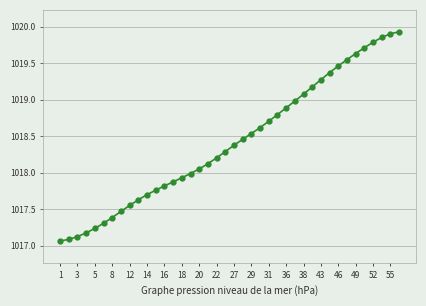

What is the difference between the maximum and minimum values?

2.9